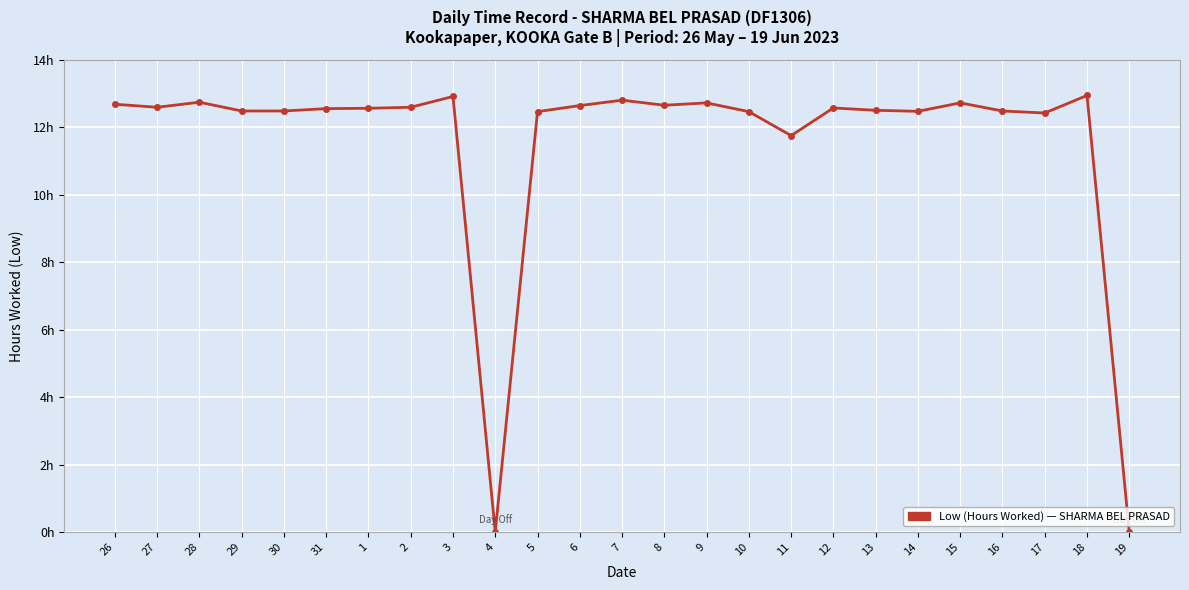

What is the difference between the values at 6 and 31?

0.1